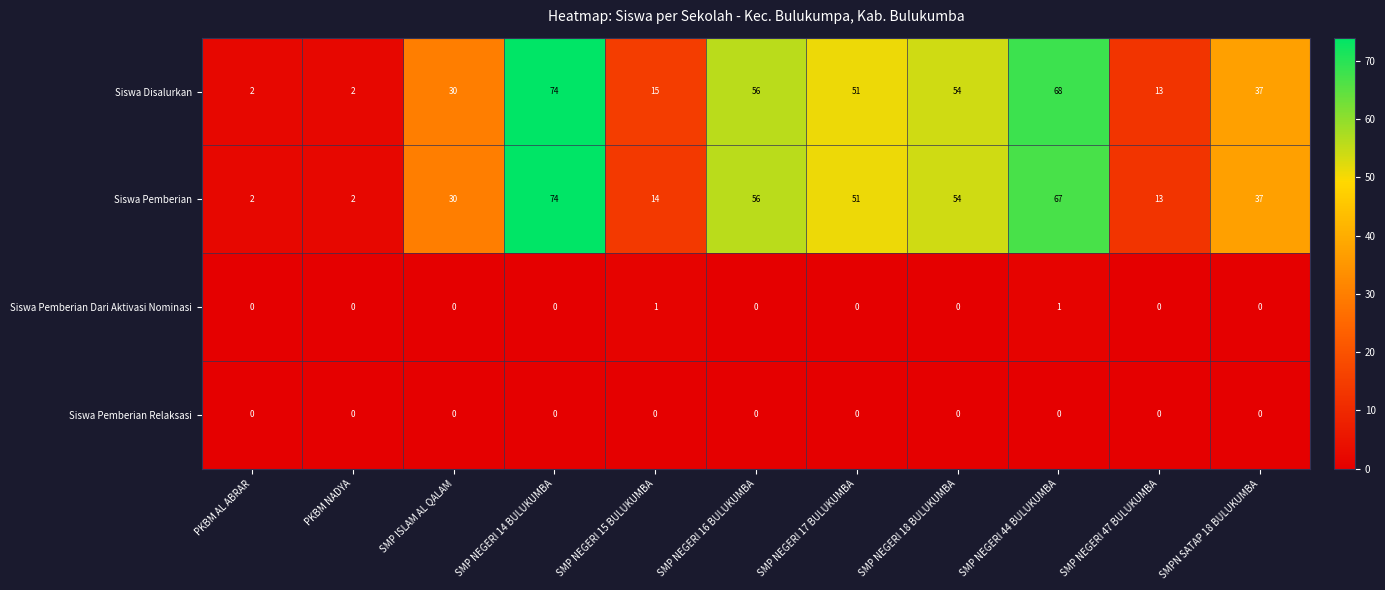

True or false: Siswa Disalurkan has a value of 99 at SMP NEGERI 14 BULUKUMBA.

False